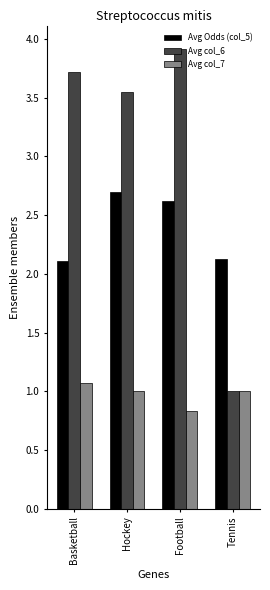

What is the sum of the Avg Odds (col_5) values at Hockey and Football?

5.3